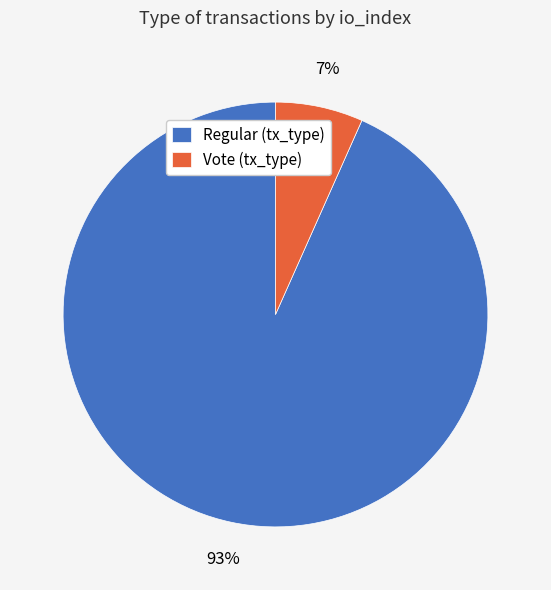

What is the largest slice in the pie chart?

Regular (tx_type)